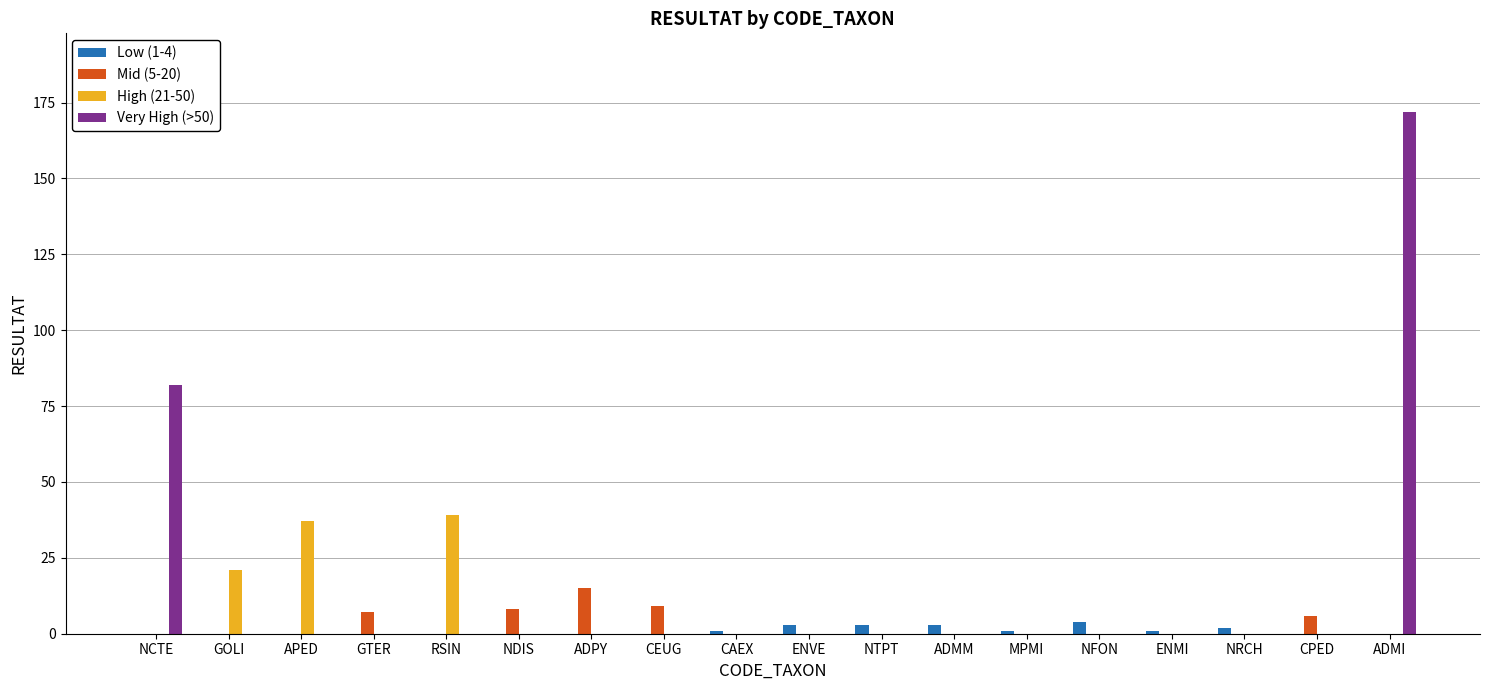

Which series changed the most between NDIS and NTPT?

Mid (5-20)